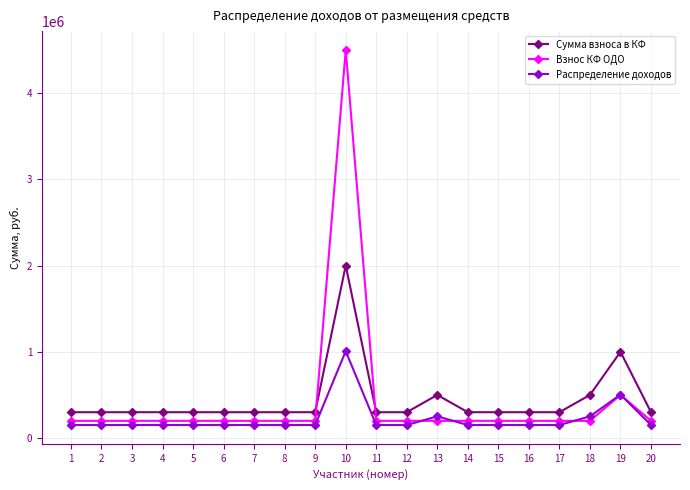

Rank the series by their maximum value, from highest to lowest.

Взнос КФ ОДО, Сумма взноса в КФ, Распределение доходов